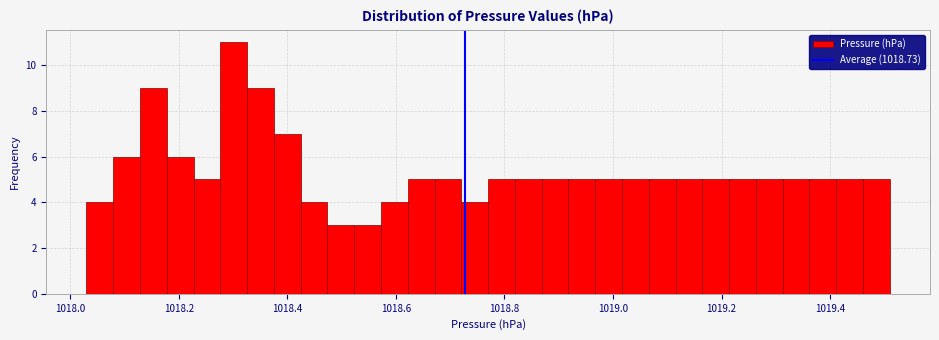

Around what value on the x-axis is the tallest bar? Give the approximate position of its centre, as read against the axis.

1018.30